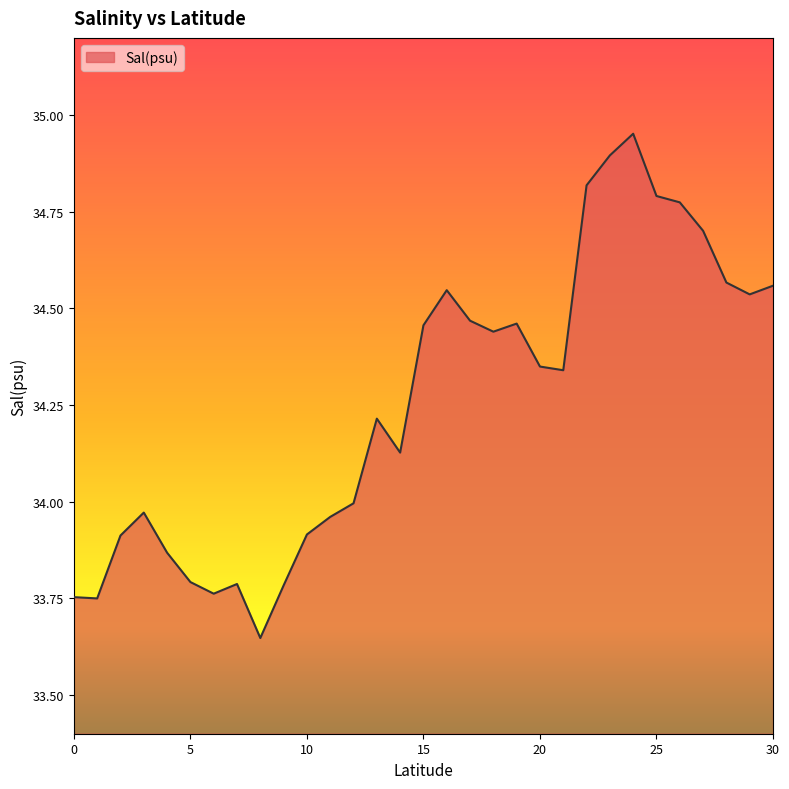

At which label does the data first exceed 34?

13